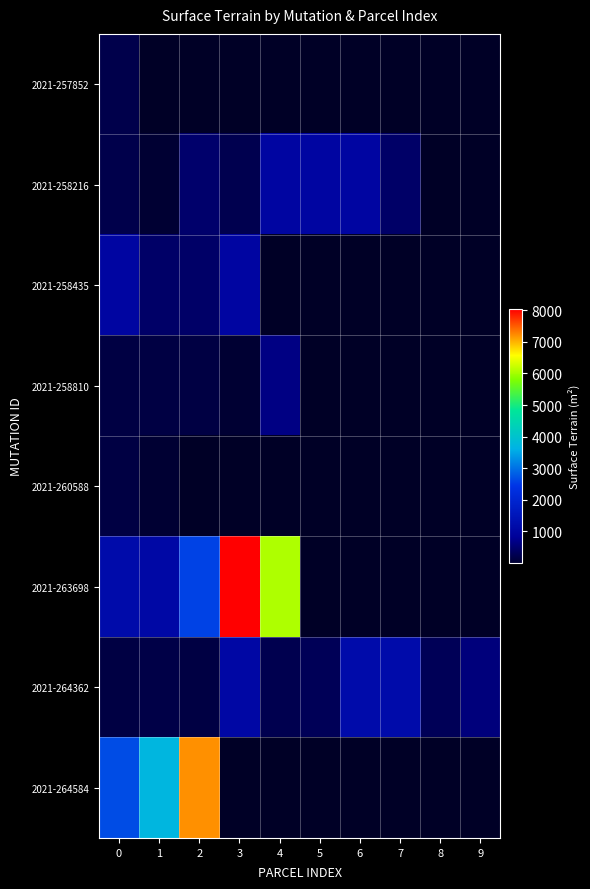

Where is 2021-263698 nearest to the value 4567?

4